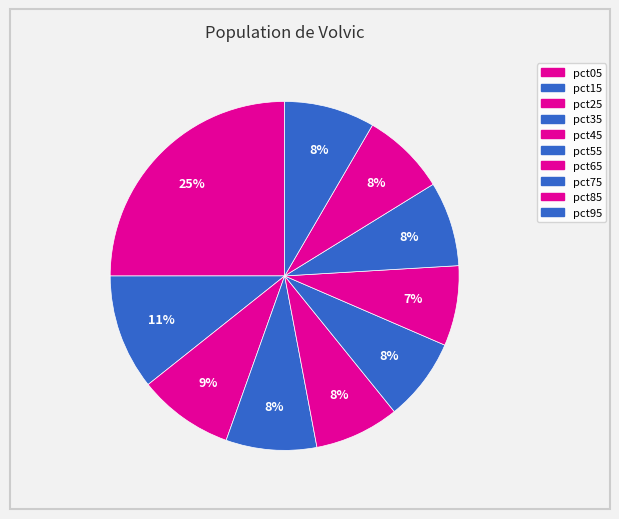

How many slices are in this pie chart?

10